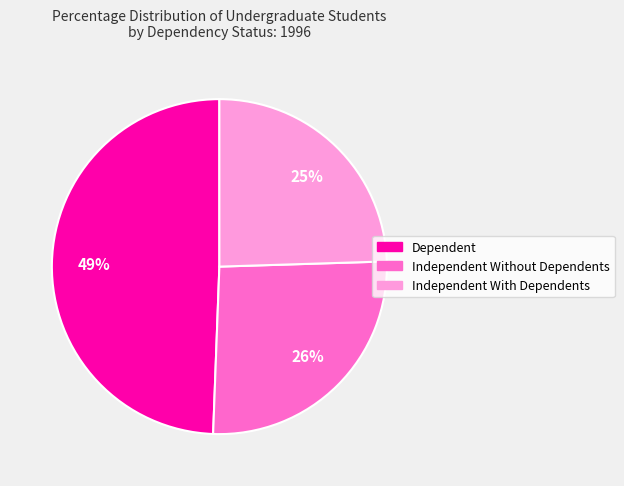

To the nearest percent, what portion does Dependent represent?

49%